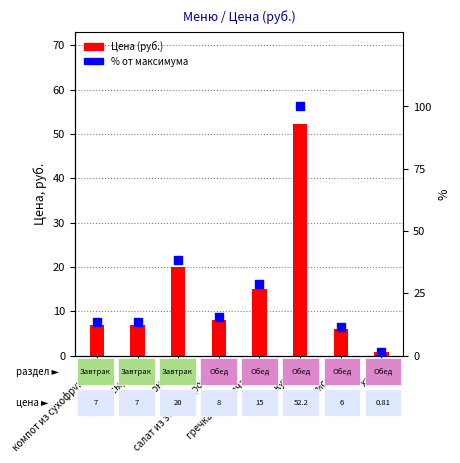

Which series has the largest Y range (max minus min)?

% от максимума